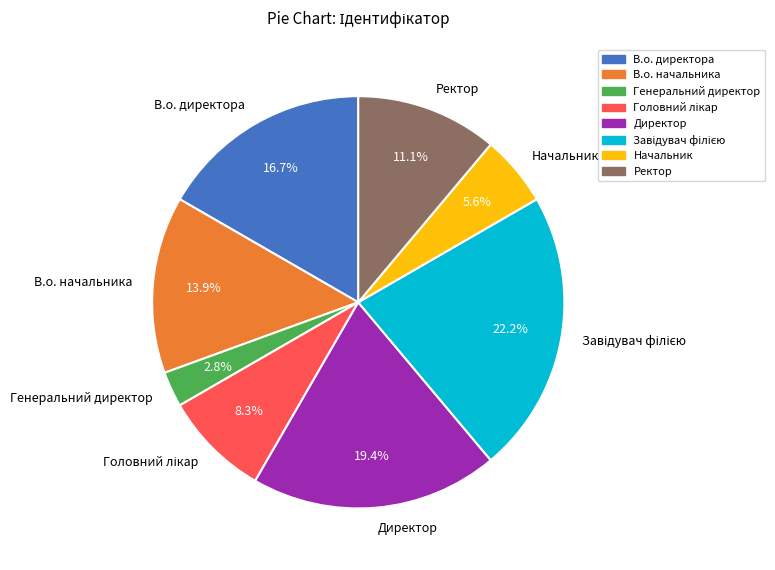

Is there a majority slice in this chart?

No